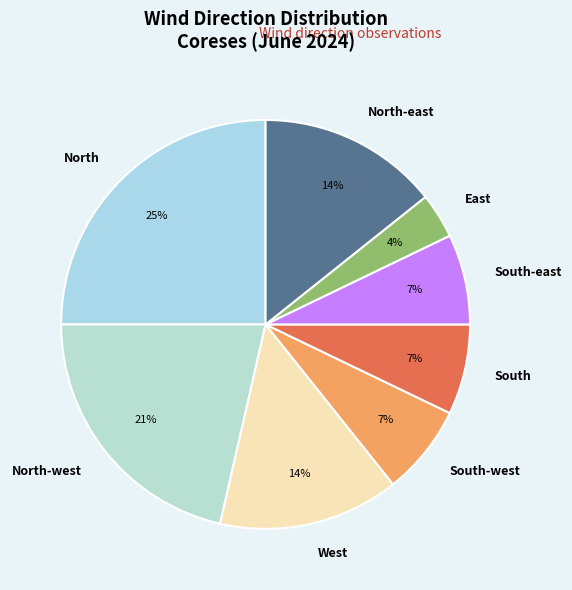

To the nearest percent, what is the difference between the largest and smallest slice percentages?

21%